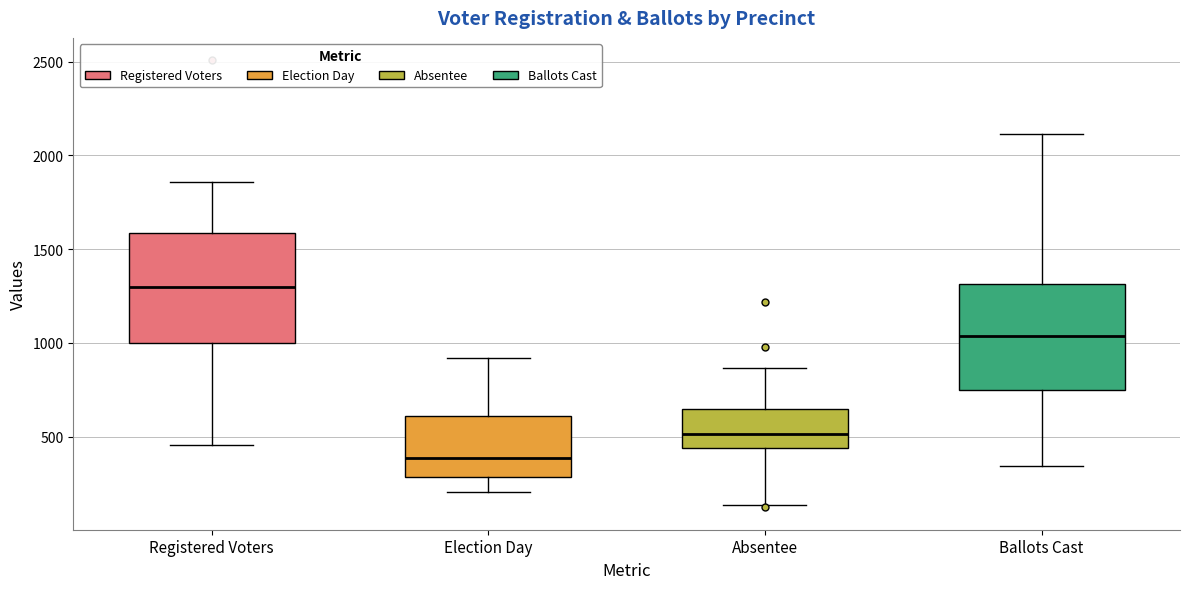

Where does the upper whisker of the box for Ballots Cast end on the y-axis? The values are not printed on the chart, so give them approximately, as read against the axis.

2100